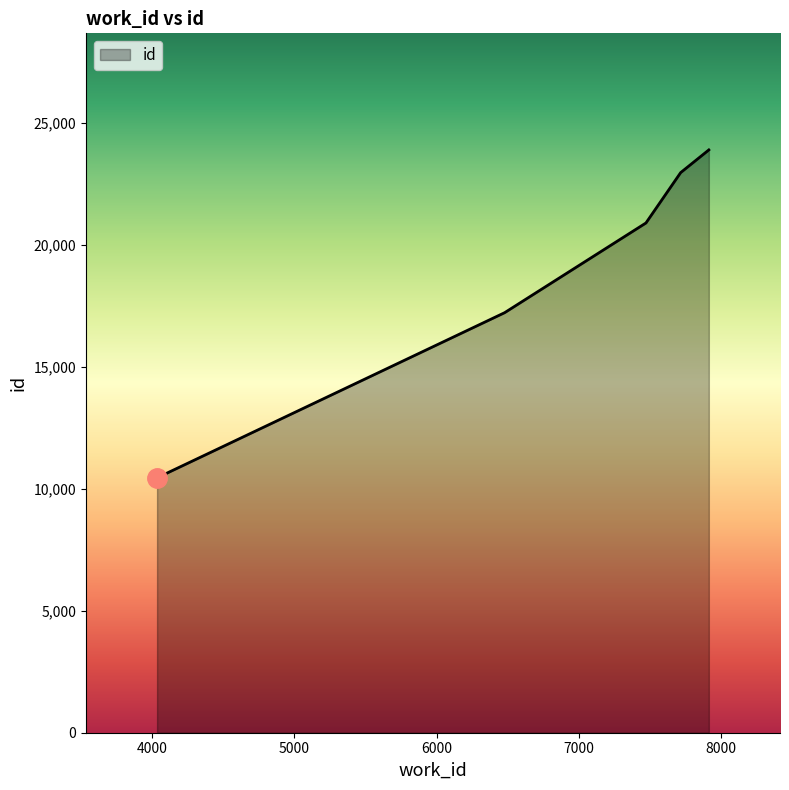

What is the smallest value displayed?

10453